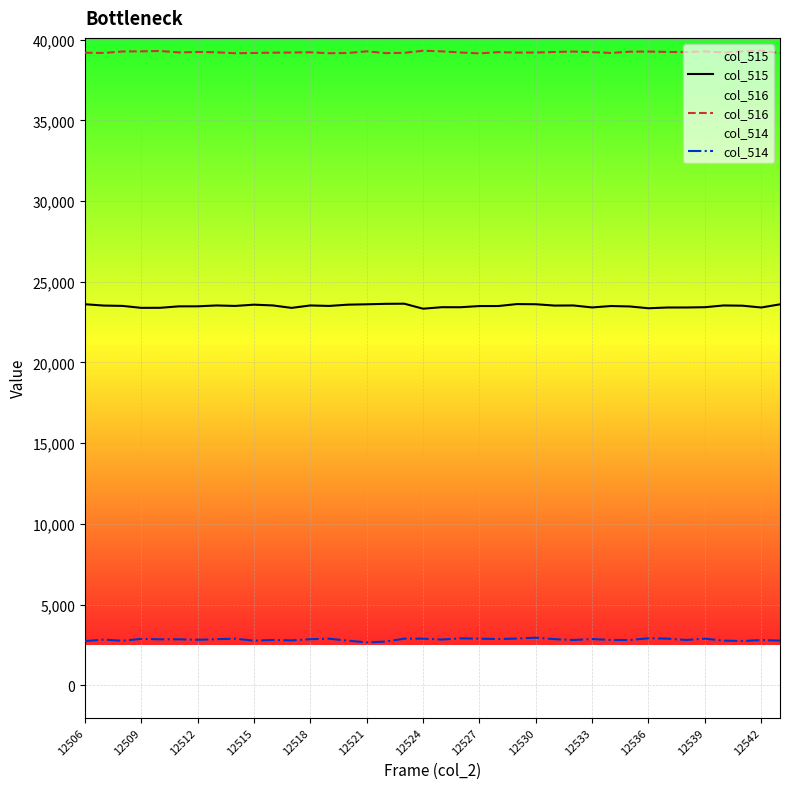

What is the greatest value displayed?

39320